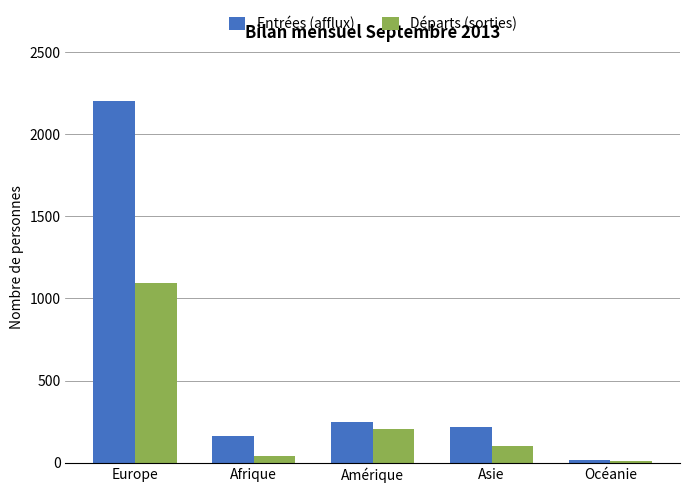

Reading right to left, transcribe all the data shown in this chart.

Entrées (afflux): 17	218	247	161	2201
Départs (sorties): 9	104	202	40	1094